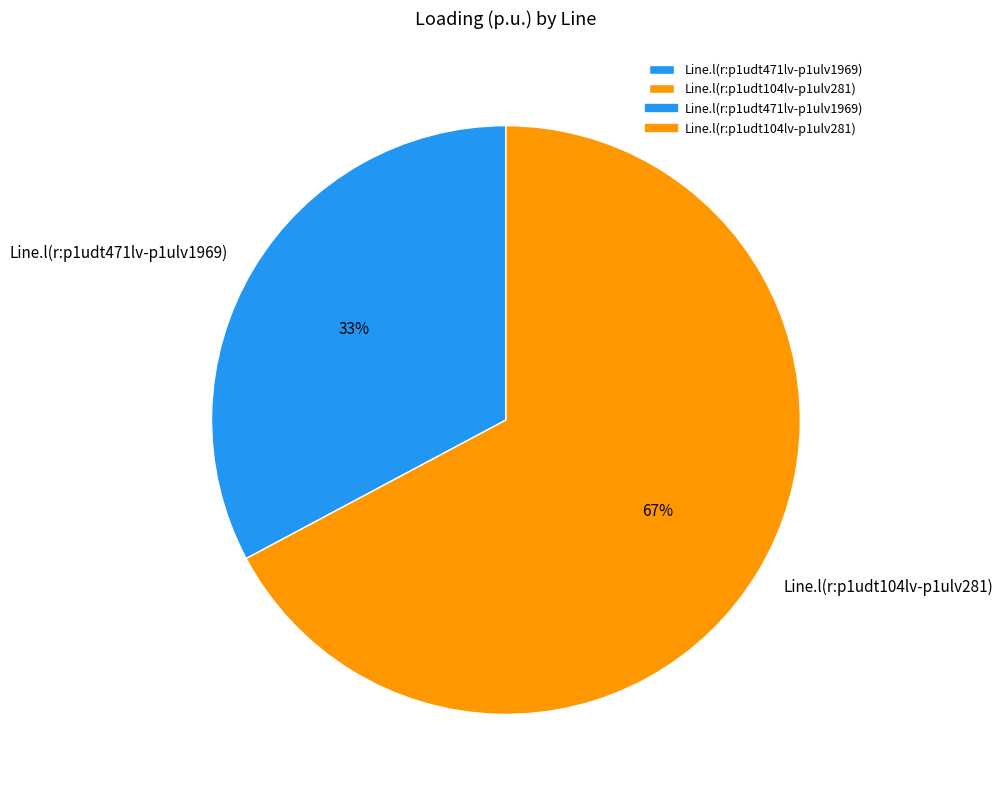

Between Line.l(r:p1udt104lv-p1ulv281) and Line.l(r:p1udt471lv-p1ulv1969), which is larger?

Line.l(r:p1udt104lv-p1ulv281)